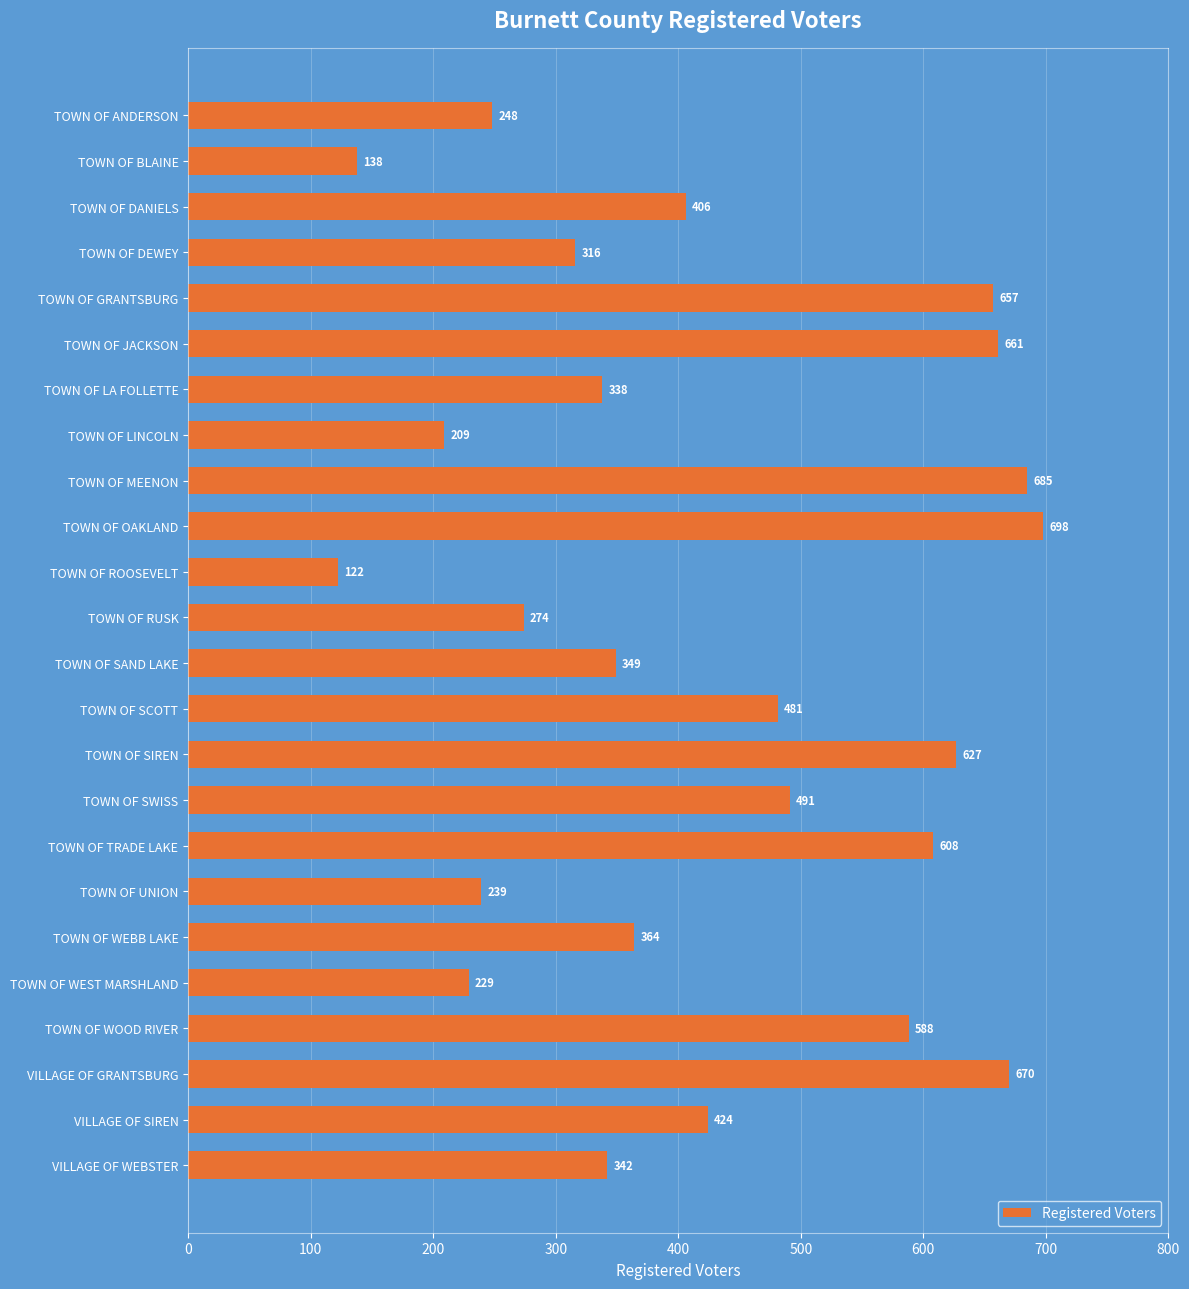

What is the approximate value at TOWN OF BLAINE?

138